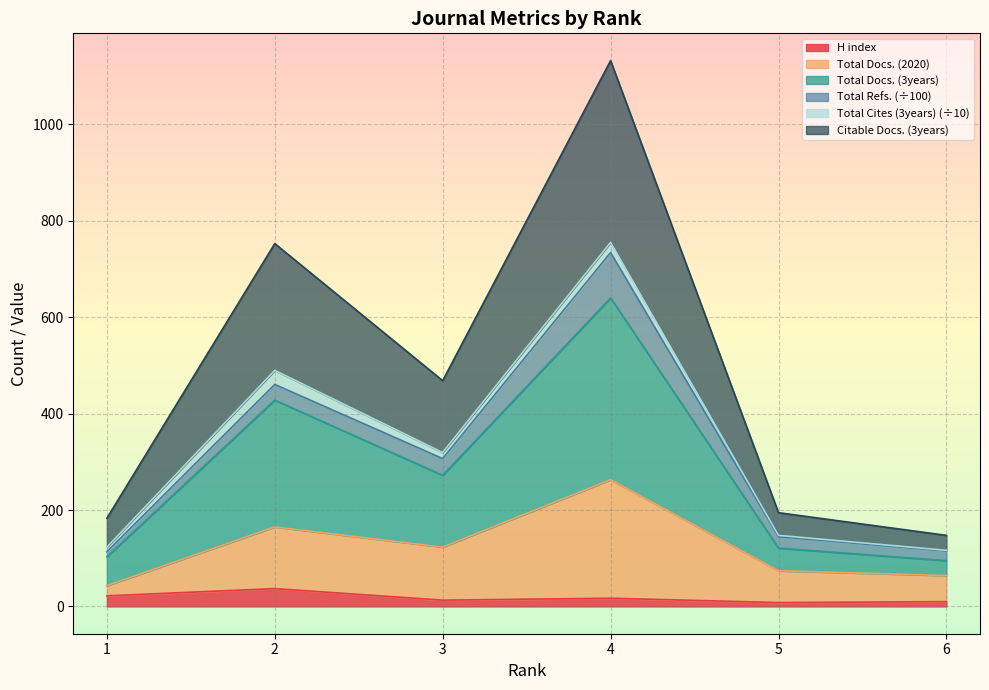

How many lines are shown in the chart?

6